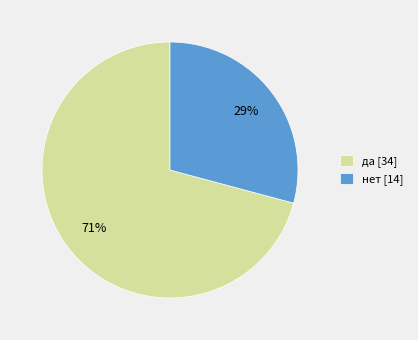

Combined, do нет [14] and да [34] account for over 50%?

Yes